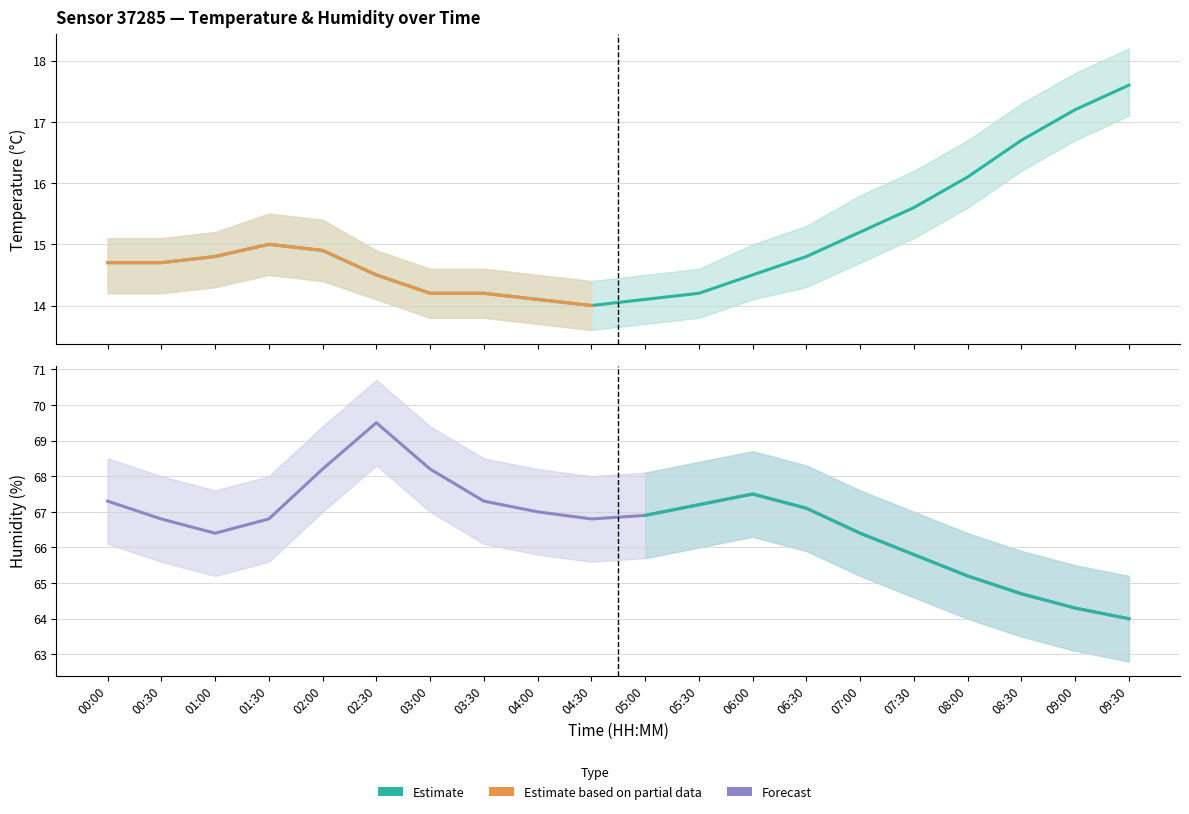

Reading left to right, what are all the values shown in this chart?

temperature: 00:00=14.7	00:30=14.7	01:00=14.8	01:30=15.0	02:00=14.9	02:30=14.5	03:00=14.2	03:30=14.2	04:00=14.1	04:30=14.0	05:00=14.1	05:30=14.2	06:00=14.5	06:30=14.8	07:00=15.2	07:30=15.6	08:00=16.1	08:30=16.7	09:00=17.2	09:30=17.6
humidity: 00:00=67.3	00:30=66.8	01:00=66.4	01:30=66.8	02:00=68.2	02:30=69.5	03:00=68.2	03:30=67.3	04:00=67.0	04:30=66.8	05:00=66.9	05:30=67.2	06:00=67.5	06:30=67.1	07:00=66.4	07:30=65.8	08:00=65.2	08:30=64.7	09:00=64.3	09:30=64.0